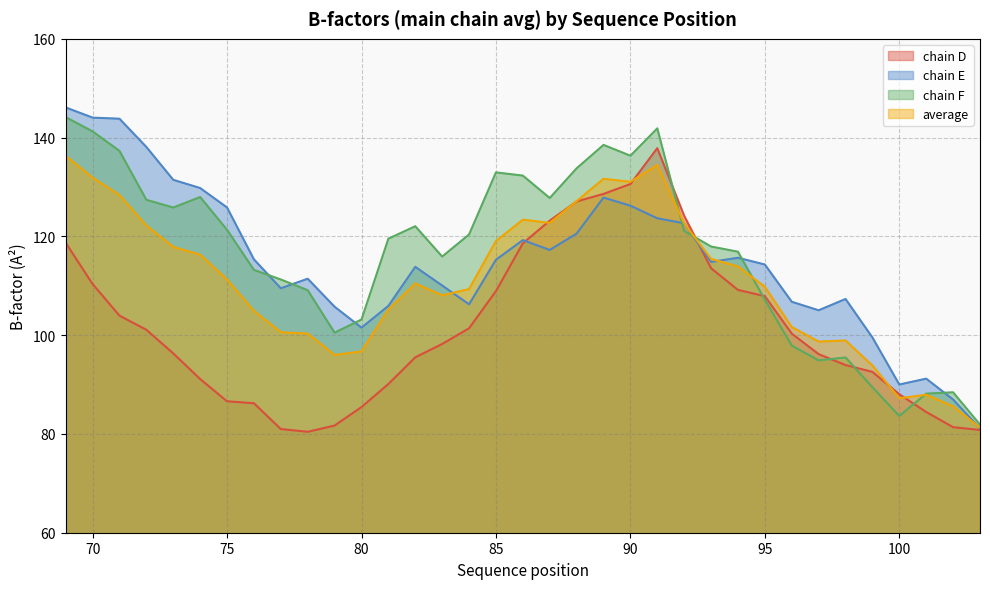

Rank the categories by average value from highest to lowest.

69, 91, 70, 89, 90, 71, 88, 86, 87, 92, 72, 85, 73, 74, 93, 94, 75, 82, 95, 84, 83, 81, 76, 96, 77, 78, 98, 97, 80, 79, 99, 101, 100, 102, 103